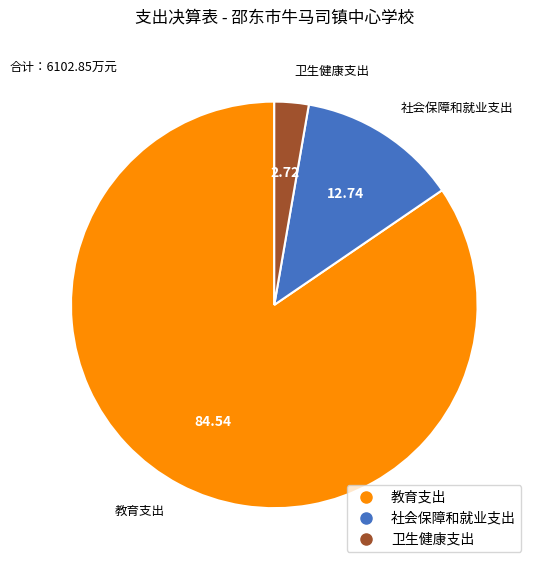

How many slices are in this pie chart?

3